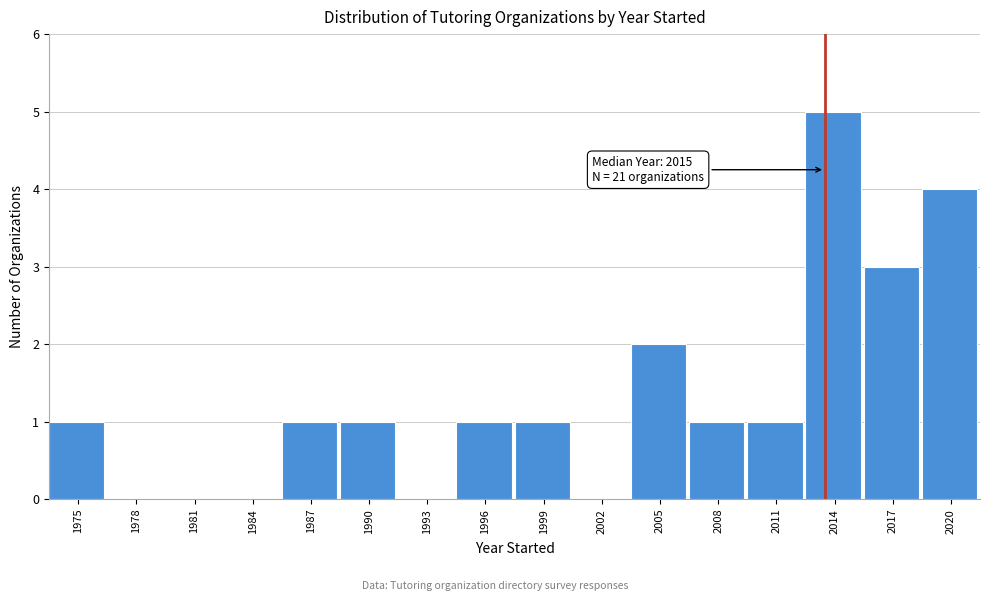

Reading left to right, transcribe all the data shown in this chart.

1975=1	1978=0	1981=0	1984=0	1987=1	1990=1	1993=0	1996=1	1999=1	2002=0	2005=2	2008=1	2011=1	2014=5	2017=3	2020=4